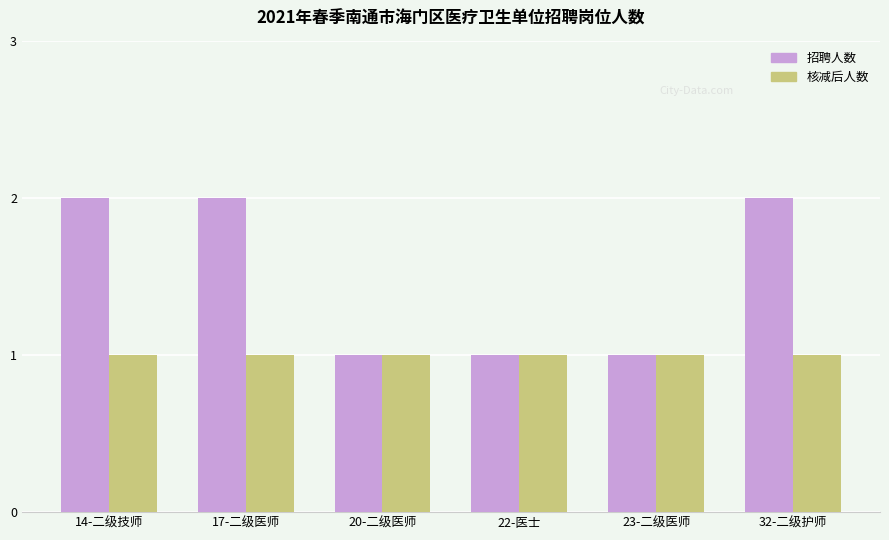

At 17-二级医师, list the series in order from smallest to largest.

核减后人数, 招聘人数